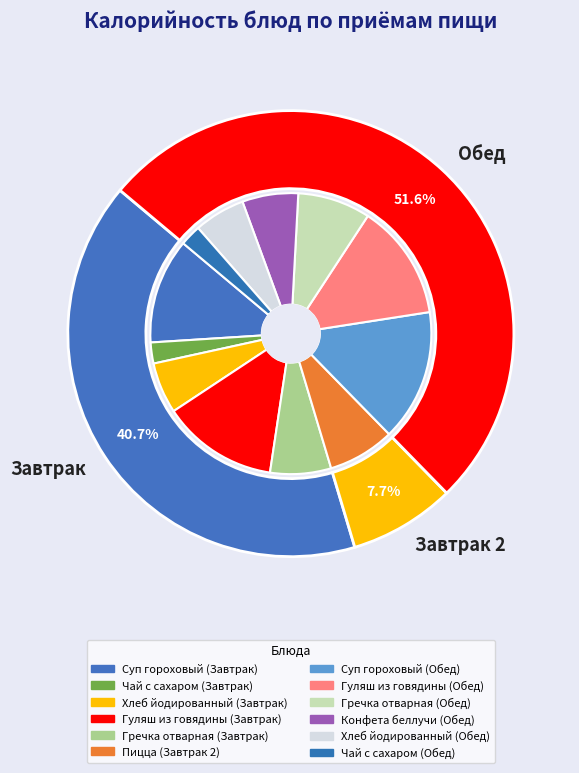

Does Конфета беллучи (Обед) represent more than half of the total?

No